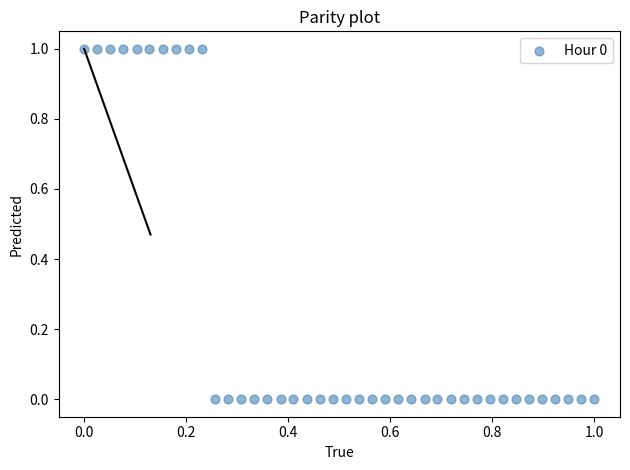

How many data points are displayed?

40